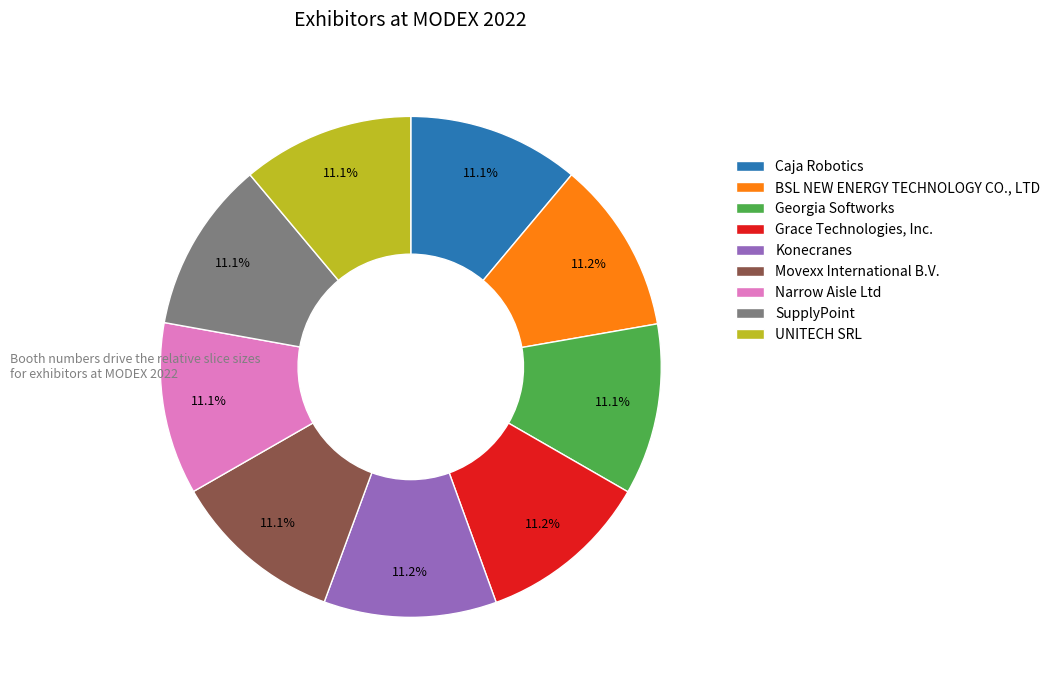

How many segments does this pie chart have?

9